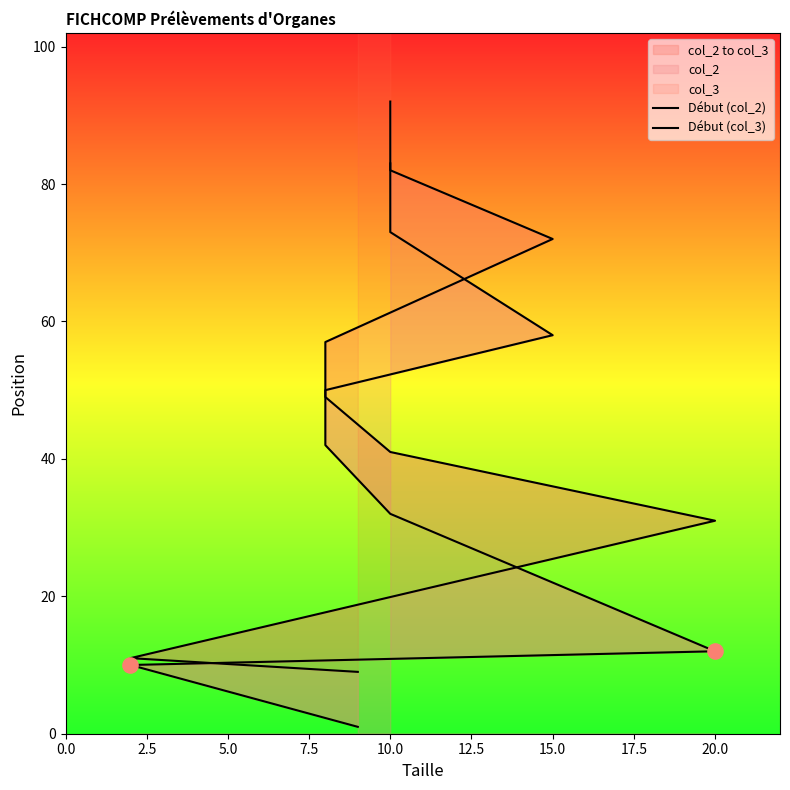

Which series has the widest spread of Y values?

Début (col_3)